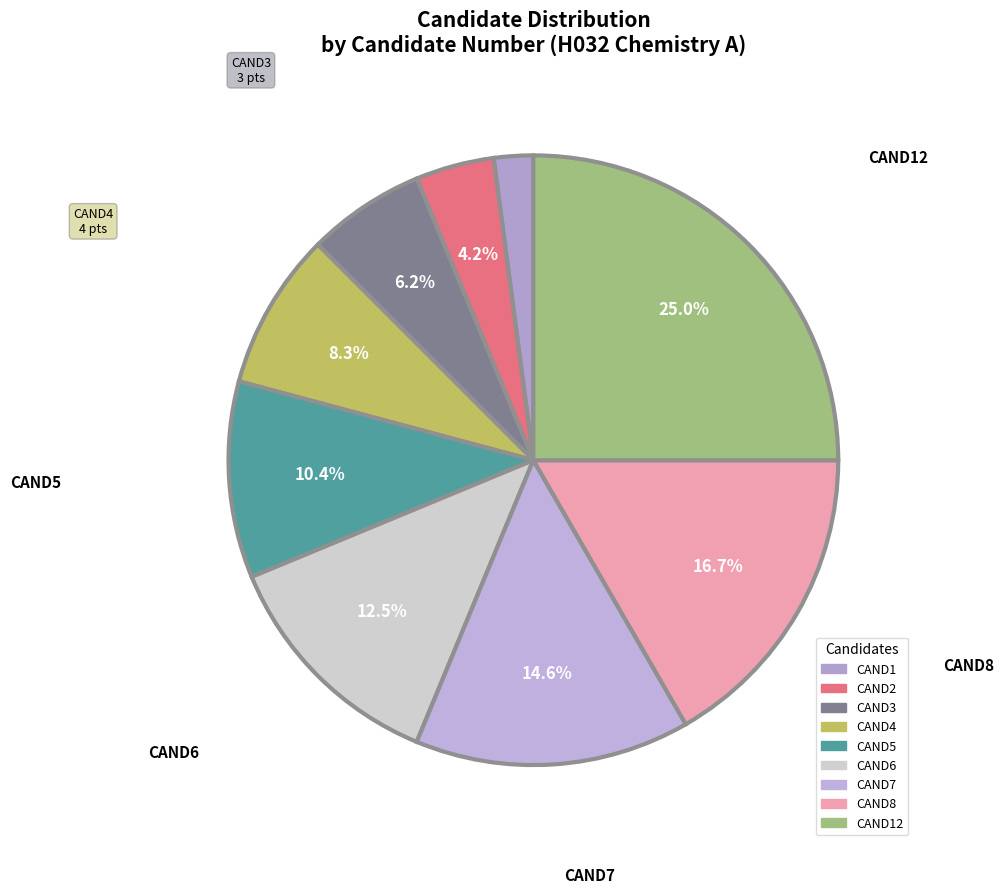

Count the number of slices in the pie.

9